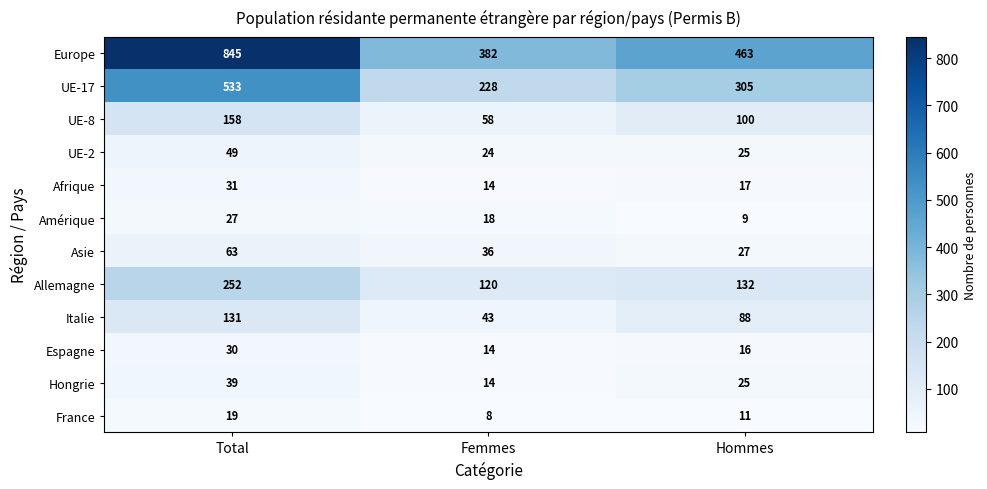

At which category is the sum across all series the highest?

Total